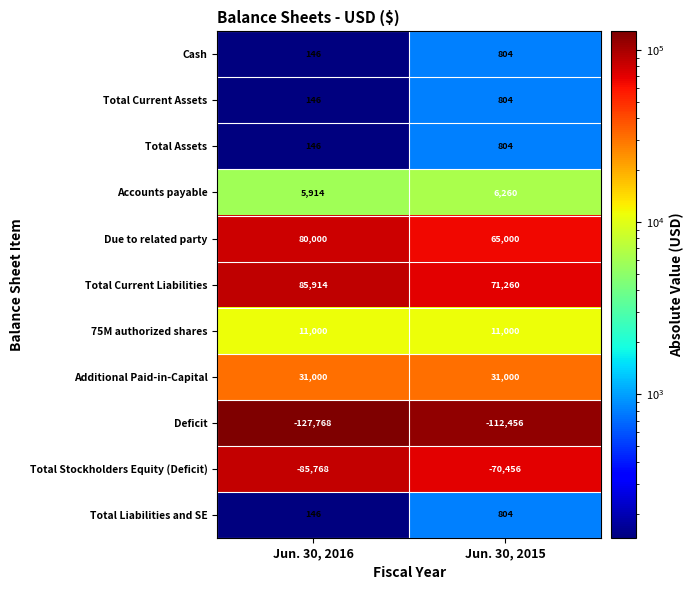

Reading left to right, extract all data points from this chart.

Cash: 146	804
Total Current Assets: 146	804
Total Assets: 146	804
Accounts payable: 5914	6260
Due to related party: 80000	65000
Total Current Liabilities: 85914	71260
75M authorized shares: 11000	11000
Additional Paid-in-Capital: 31000	31000
Deficit: -127768	-112456
Total Stockholders Equity (Deficit): -85768	-70456
Total Liabilities and SE: 146	804